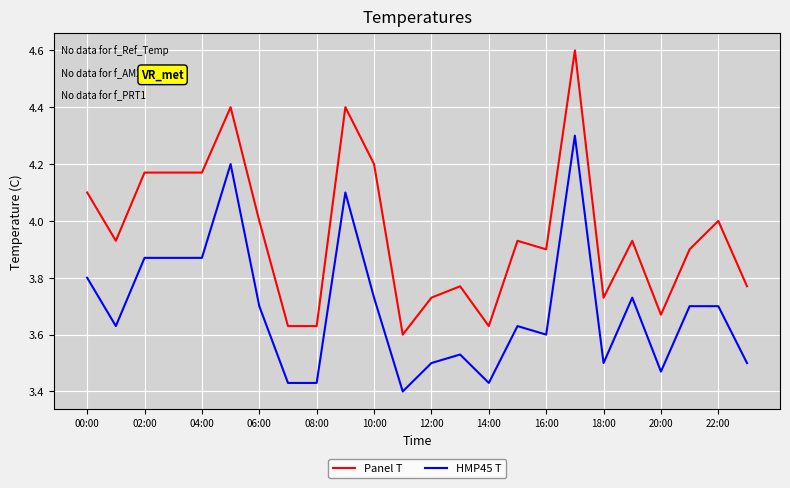

True or false: Panel T and HMP45 T intersect in this chart.

False